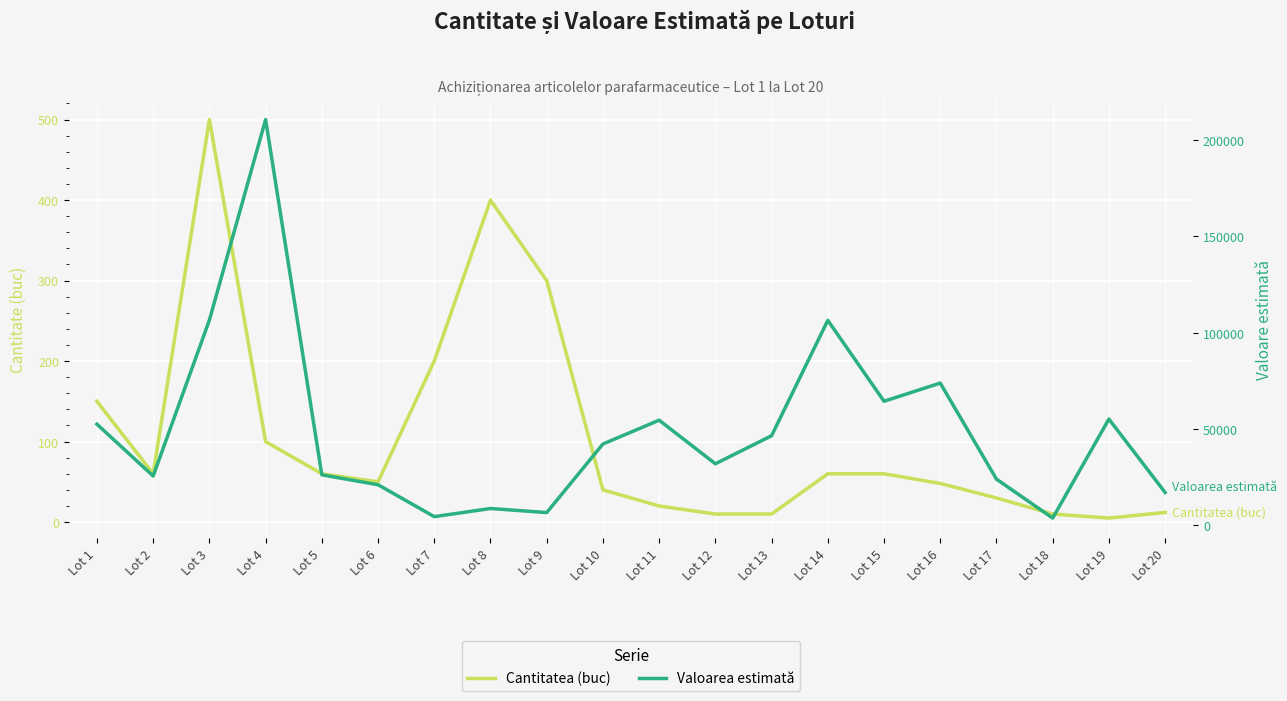

True or false: Valoarea estimată has a value of 25367.5 at Lot 2.

True